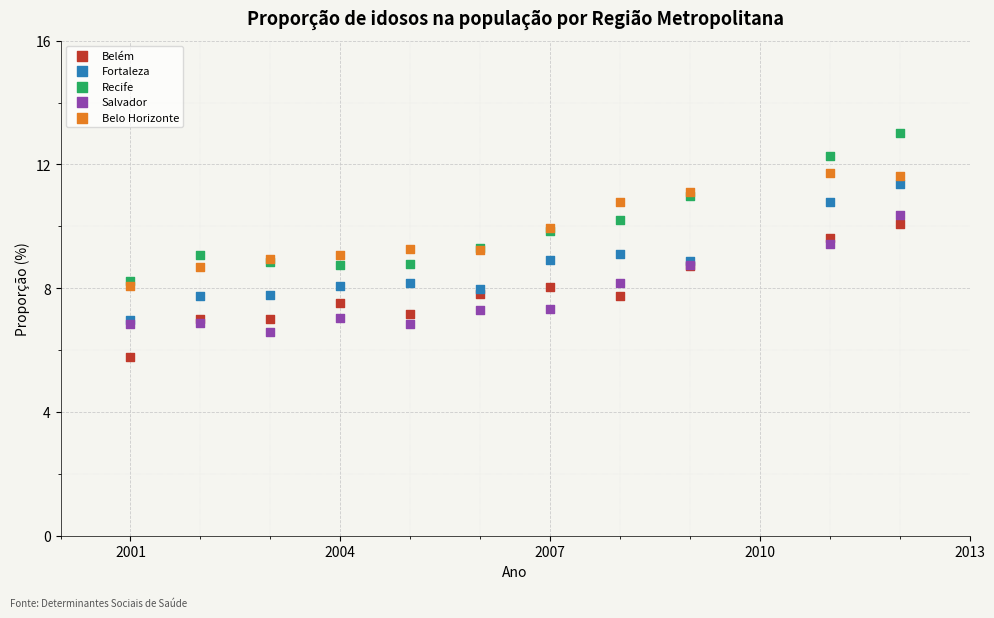

What are all the series names shown in the legend?

Belém, Fortaleza, Recife, Salvador, Belo Horizonte